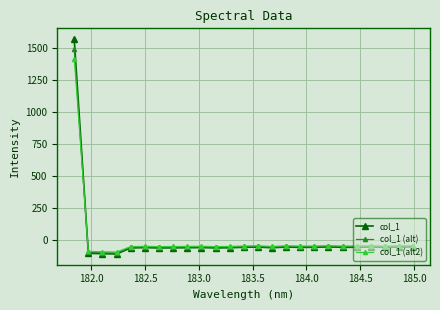

Which series has the widest spread of values?

col_1